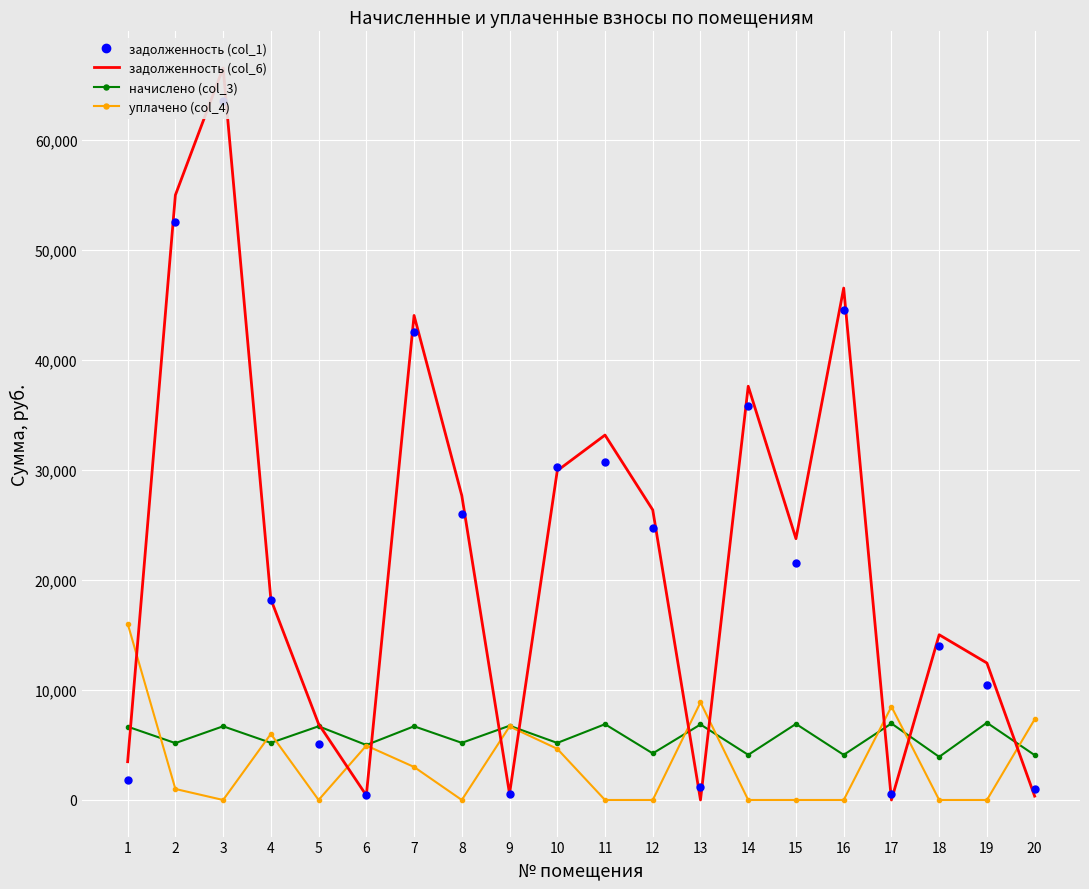

Which series ends up on top after the final intersection of задолженность (col_1) and уплачено (col_4)?

уплачено (col_4)